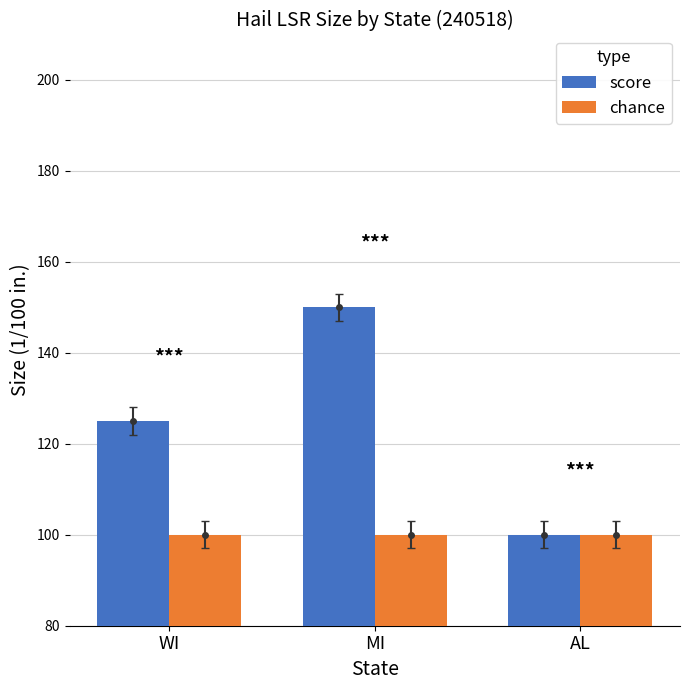

Reading left to right, transcribe all the data shown in this chart.

score: WI=125	MI=150	AL=100
chance: WI=100	MI=100	AL=100